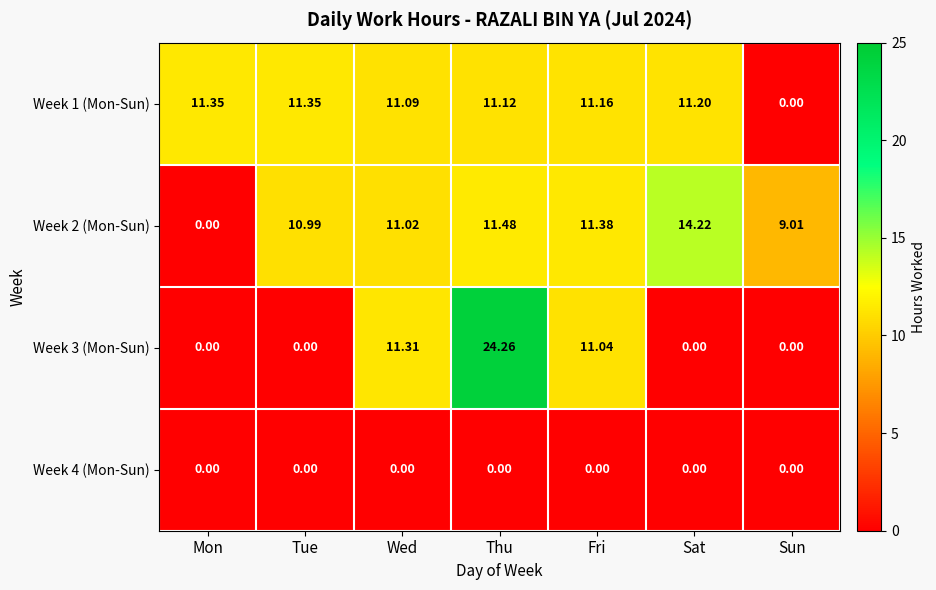

Which label corresponds to the largest value in the chart?

Thu